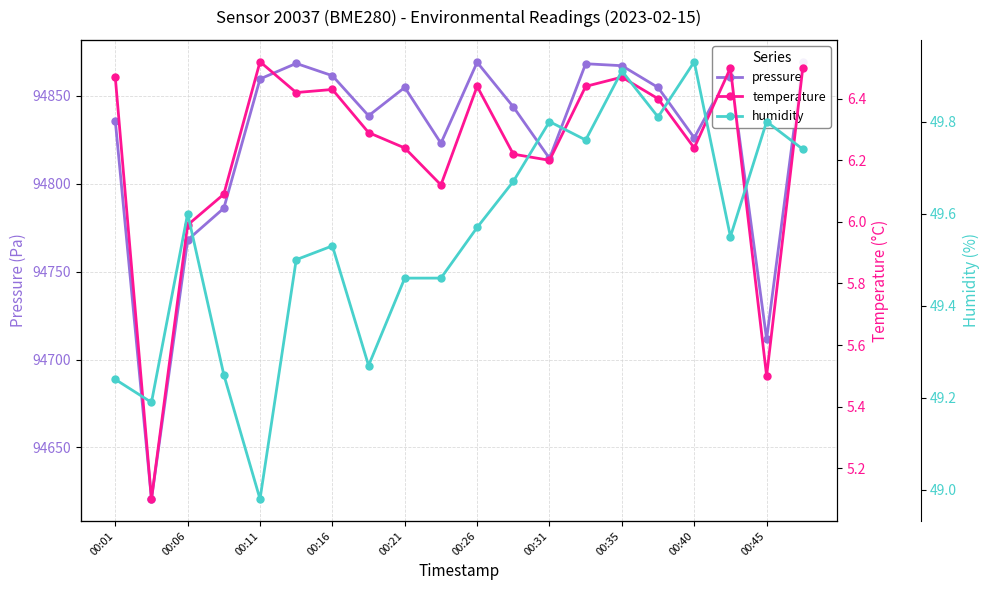

How many values in the temperature series exceed 6?

17